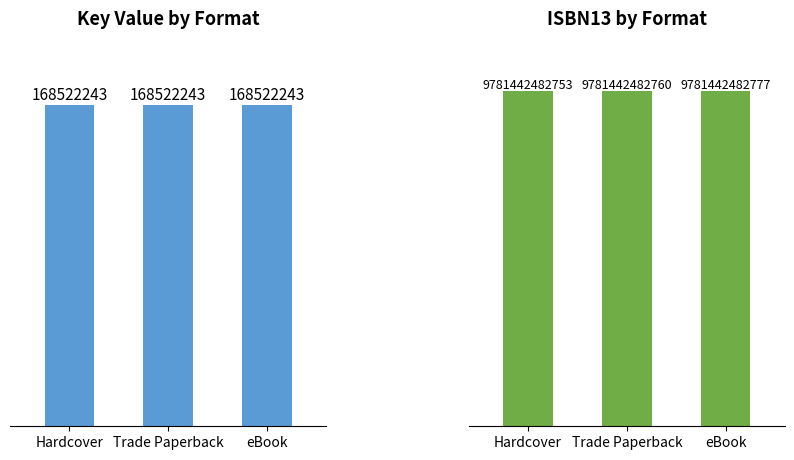

What is the sum of the Key values at Trade Paperback and Hardcover?

337044486